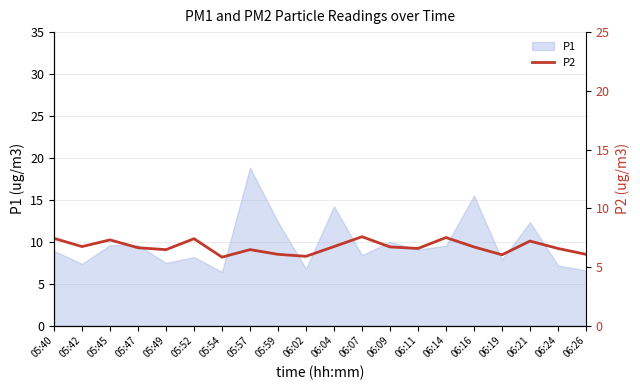

How many interior local valleys (lower than both neighbors) does the data have?

6